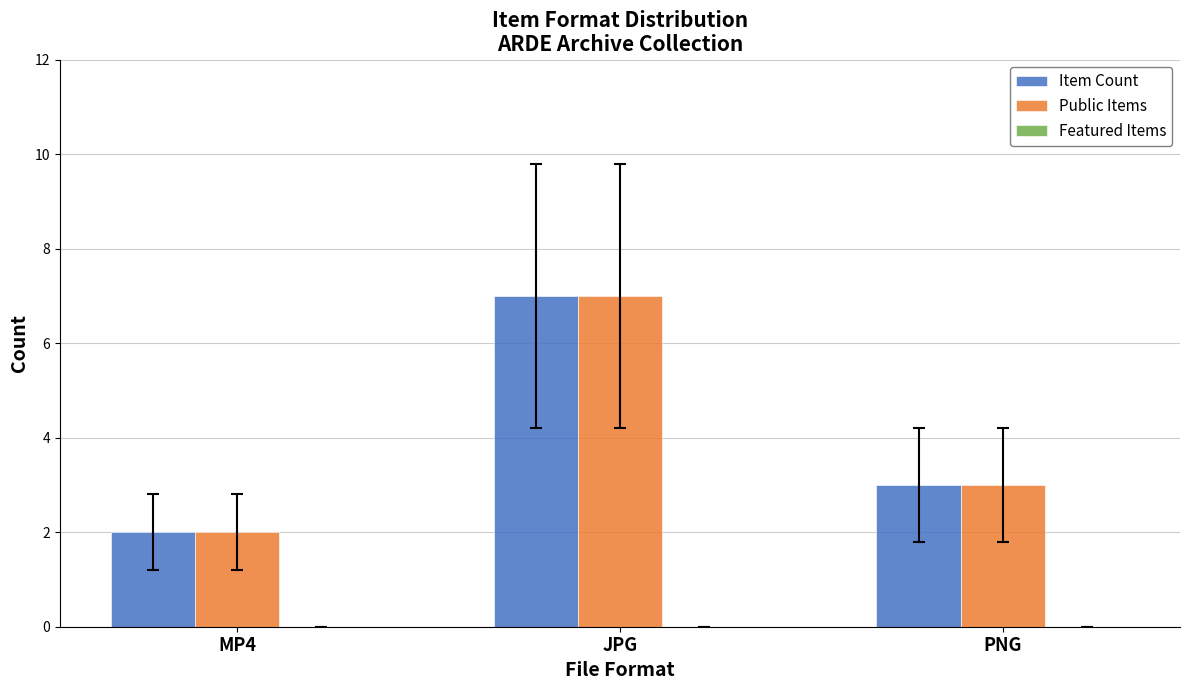

What is the value of the Public Items bar at the 2nd from the left?

7